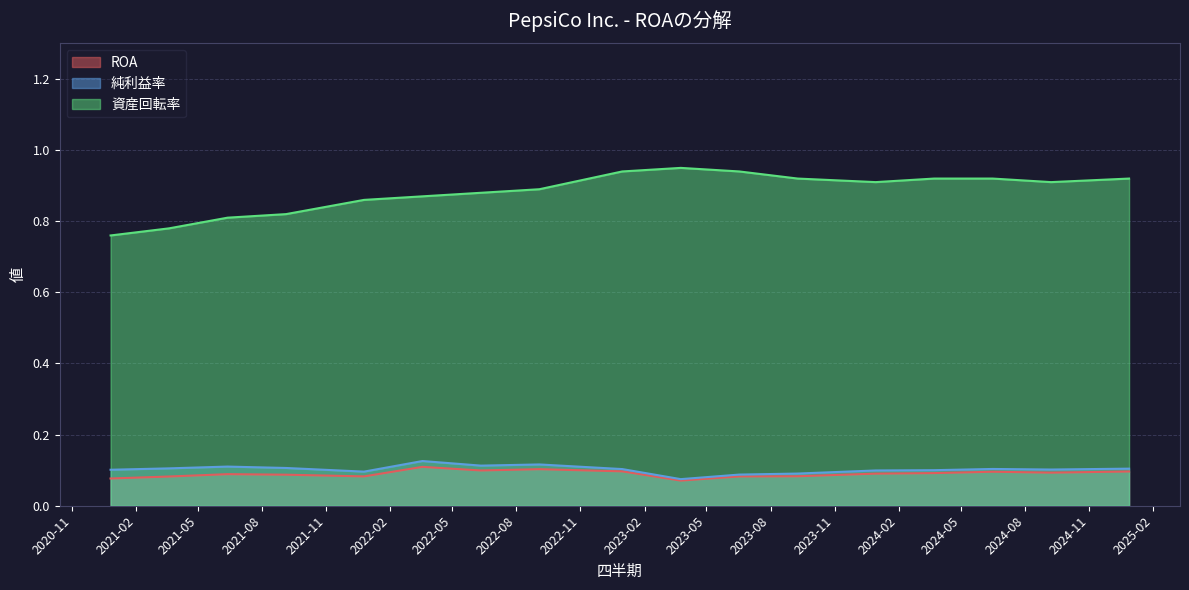

Does the chart display data point markers on the line(s)?

No